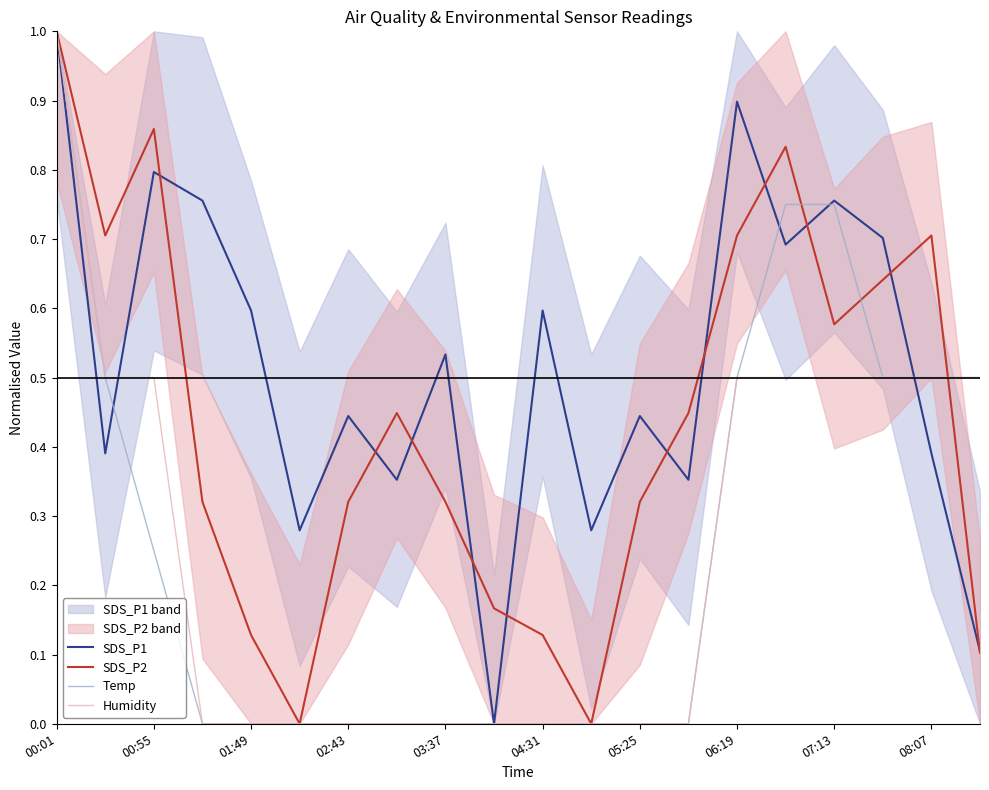

Is this an area chart (filled region under the line)?

No